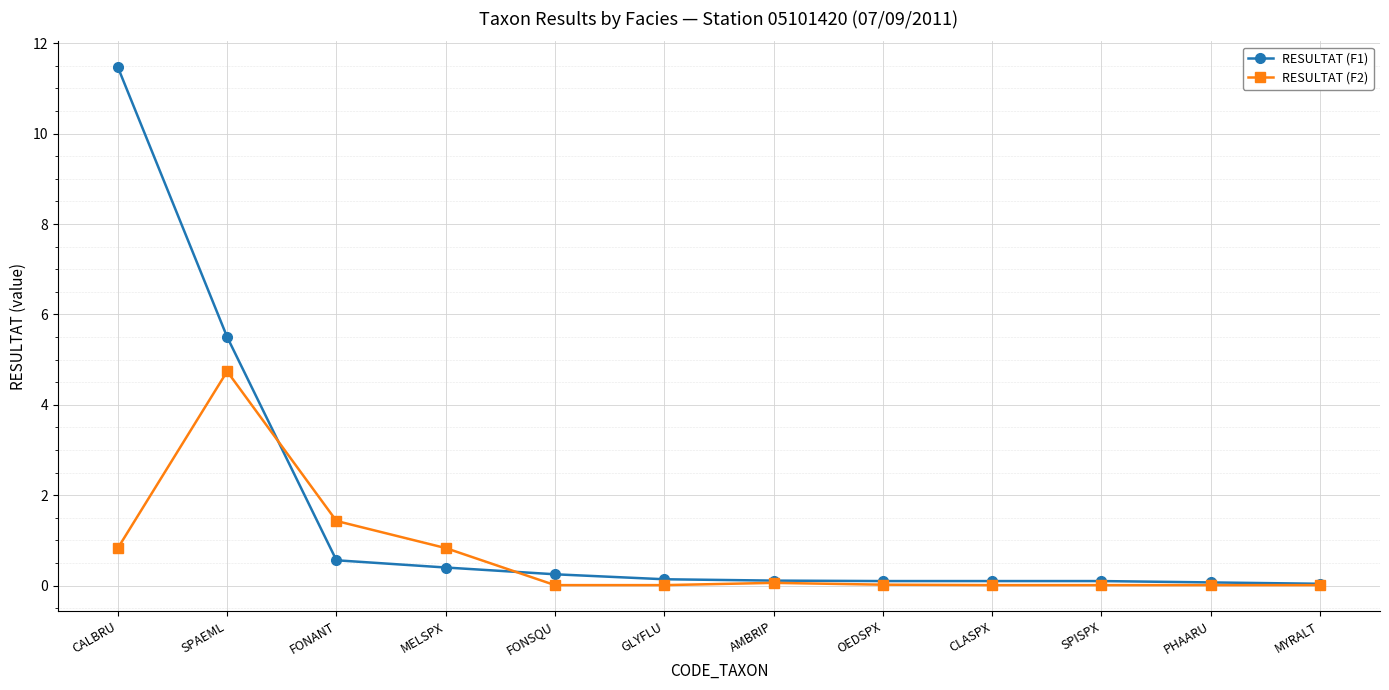

The value of RESULTAT (F2) at SPAEML is 7.4. True or false?

False